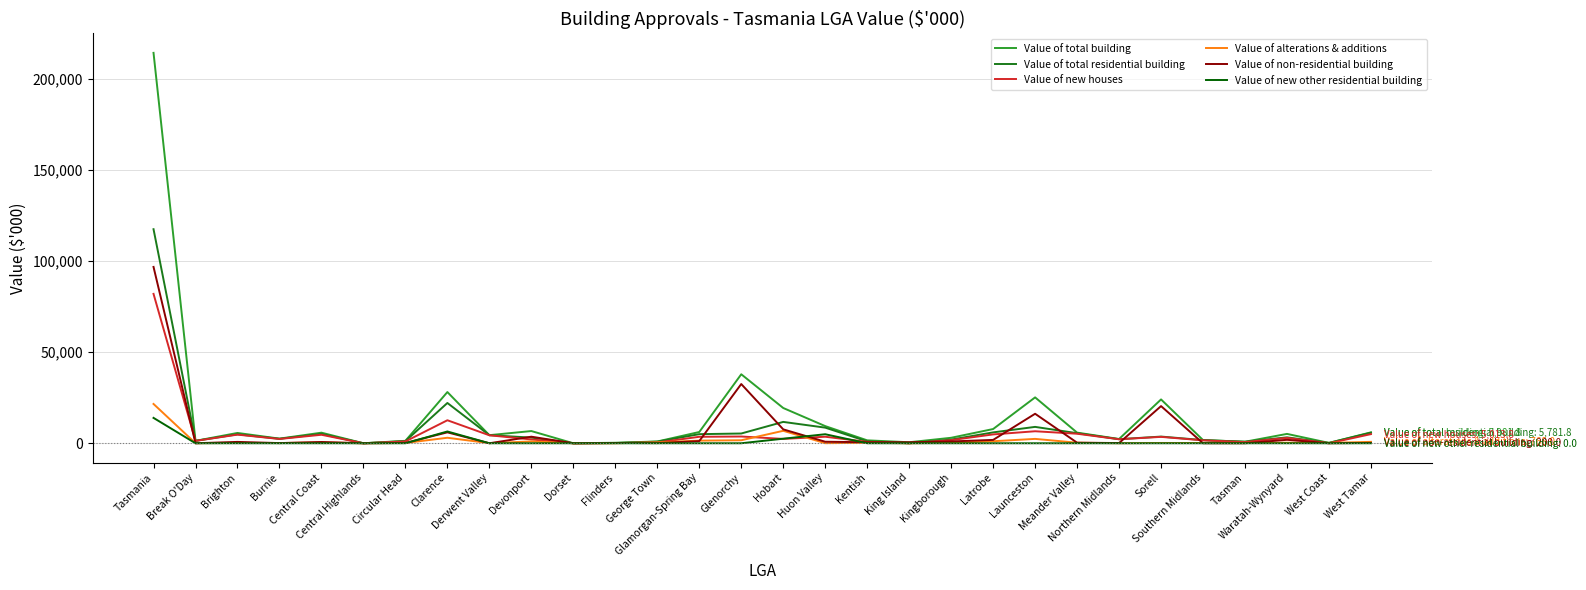

What is the maximum value shown in the chart?

214067.2